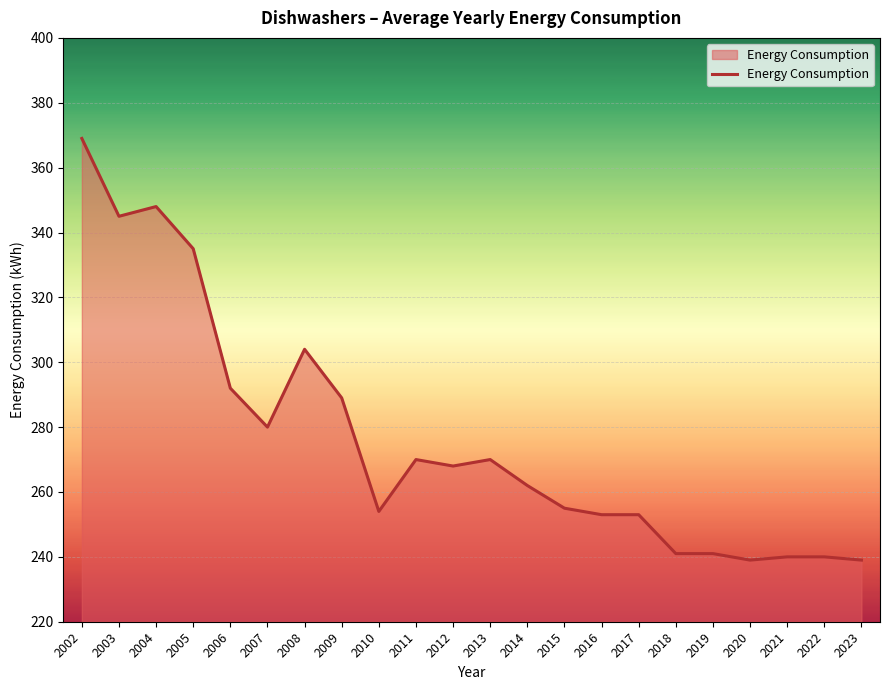

Read the value at 2017.

253